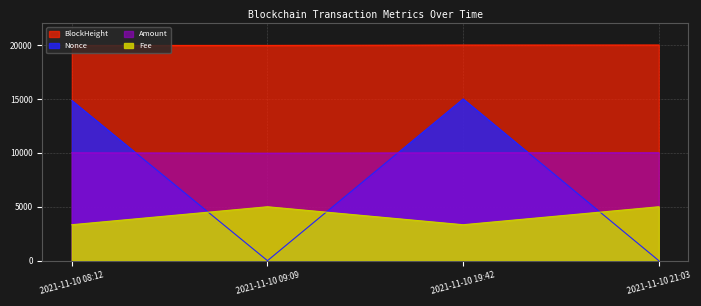

What is the difference between the BlockHeight values at 2021-11-10 09:09 and 2021-11-10 08:12?

3.5